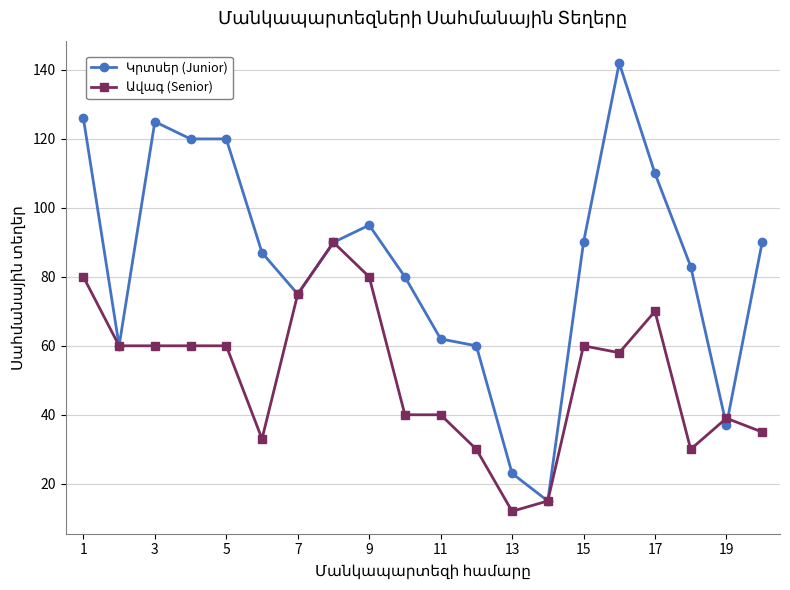

Between 5 and 19, which series saw the biggest shift?

Կրտսեր (Junior)